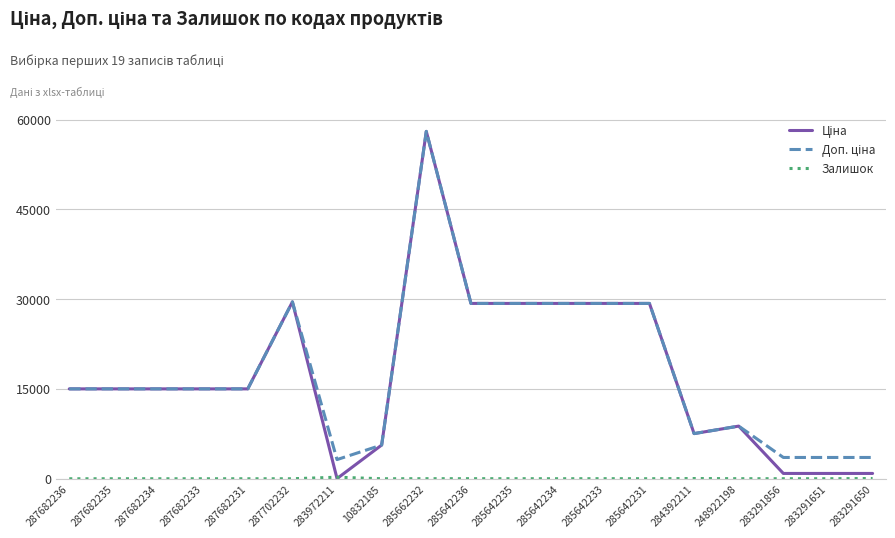

What is the total value across all series at 287682234?

30038.4